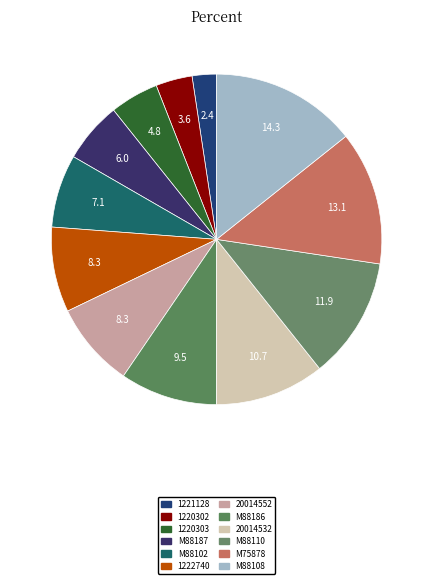

Rank the categories by value from lowest to highest.

1221128, 1220302, 1220303, M88187, M88102, 1222740, 20014552, M88186, 20014532, M88110, M75878, M88108